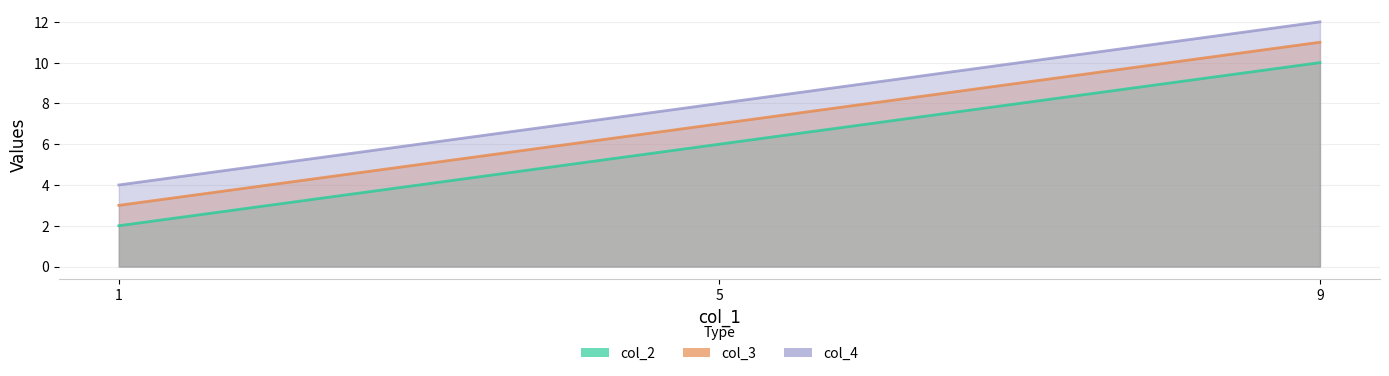

What is the sum of the col_4 values at 9 and 1?

16